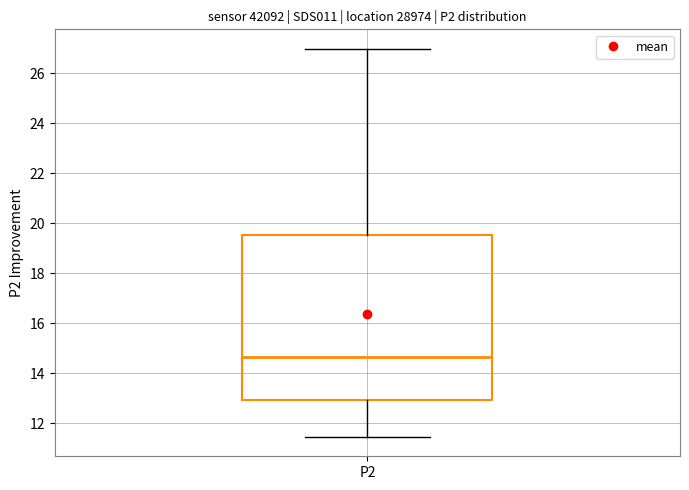

Read this box plot against the y-axis: the position of the median line, the range covered by the box, and the ends of both whiskers. The values are not printed on the chart, so give them approximately, as read against the axis.

median 14.6, box 13.0 to 19.6, whiskers 11.4 to 27.0